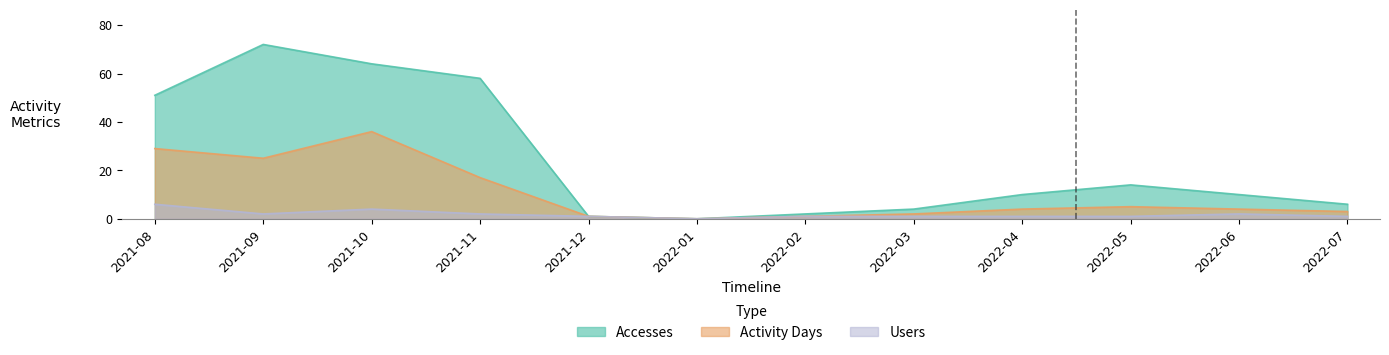

Reading right to left, transcribe all the data shown in this chart.

Accesses: 2022-07=6	2022-06=10	2022-05=14	2022-04=10	2022-03=4	2022-02=2	2022-01=0	2021-12=1	2021-11=58	2021-10=64	2021-09=72	2021-08=51
Activity Days: 2022-07=3	2022-06=4	2022-05=5	2022-04=4	2022-03=2	2022-02=1	2022-01=0	2021-12=1	2021-11=17	2021-10=36	2021-09=25	2021-08=29
Users: 2022-07=1	2022-06=2	2022-05=1	2022-04=1	2022-03=1	2022-02=1	2022-01=0	2021-12=1	2021-11=2	2021-10=4	2021-09=2	2021-08=6